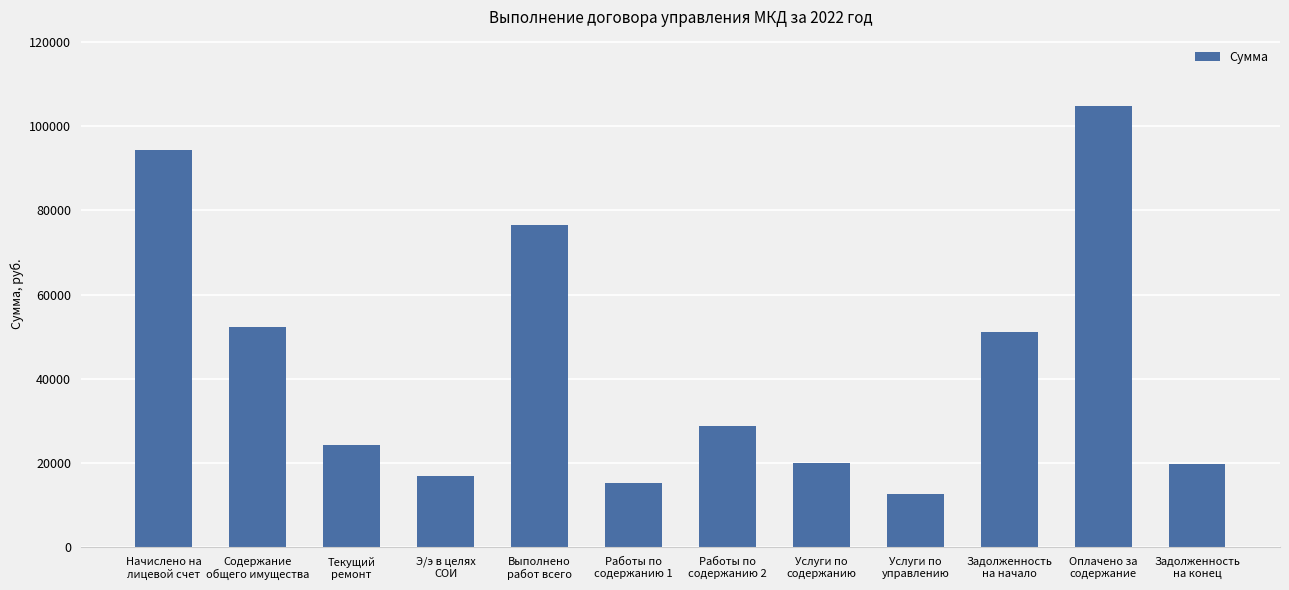

How many data points does each series have?

12